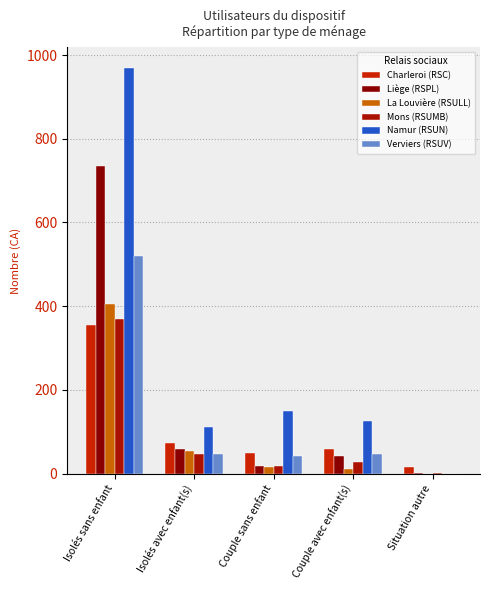

Rank the series by their maximum value, from lowest to highest.

Charleroi (RSC), Mons (RSUMB), La Louvière (RSULL), Verviers (RSUV), Liège (RSPL), Namur (RSUN)